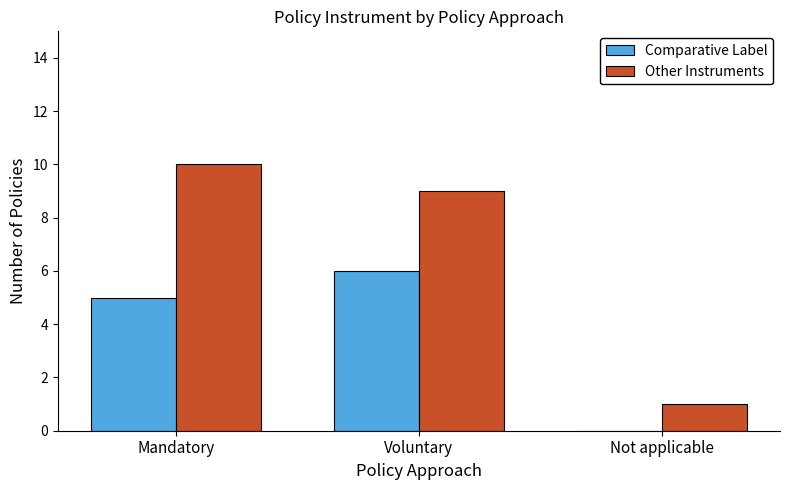

True or false: Comparative Label has a value of 0 at Not applicable.

True